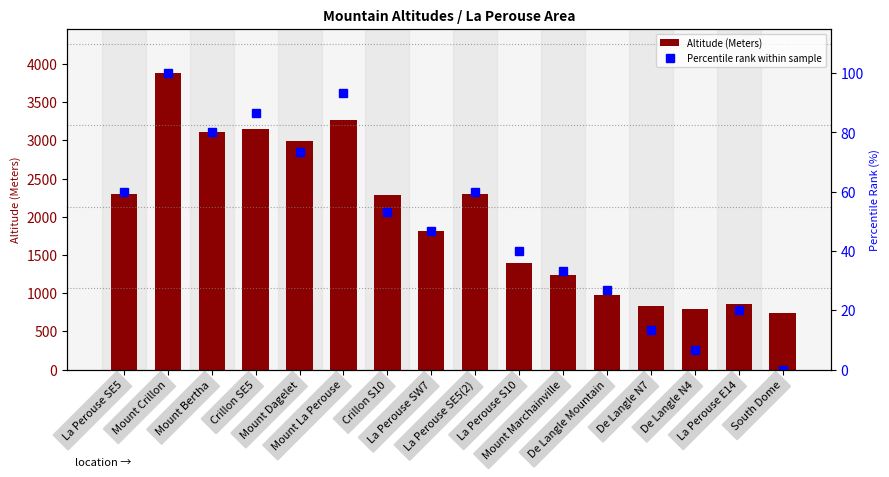

Reading right to left, what are all the values shown in this chart?

Altitude (Meters): South Dome=744.0	La Perouse E14=855.0	De Langle N4=799.0	De Langle N7=832.0	De Langle Mountain=978.0	Mount Marchainville=1240.0	La Perouse S10=1400.0	La Perouse SE5(2)=2294.0	La Perouse SW7=1814.0	Crillon S10=2288.0	Mount La Perouse=3270.0	Mount Dagelet=2987.0	Crillon SE5=3152.0	Mount Bertha=3110.0	Mount Crillon=3879.0	La Perouse SE5=2294.0
Percentile rank within sample: South Dome=0.0	La Perouse E14=20.0	De Langle N4=6.7	De Langle N7=13.3	De Langle Mountain=26.7	Mount Marchainville=33.3	La Perouse S10=40.0	La Perouse SE5(2)=60.0	La Perouse SW7=46.7	Crillon S10=53.3	Mount La Perouse=93.3	Mount Dagelet=73.3	Crillon SE5=86.7	Mount Bertha=80.0	Mount Crillon=100.0	La Perouse SE5=60.0